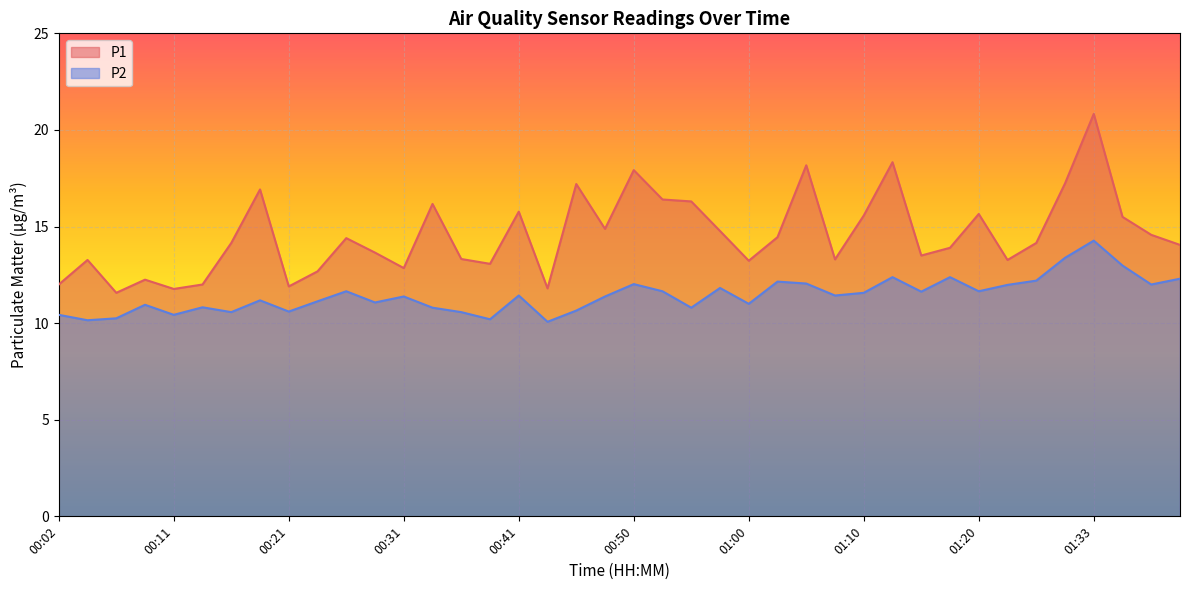

What is the sum of the P2 values at 01:10 and 00:04?

21.7